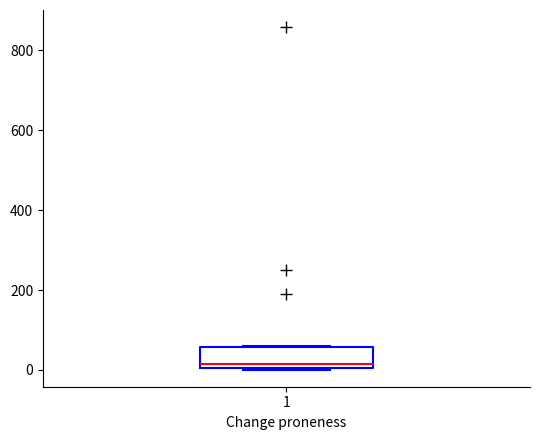

Where is the upper edge of the box at x = 1 on the y-axis? The values are not printed on the chart, so give them approximately, as read against the axis.

60